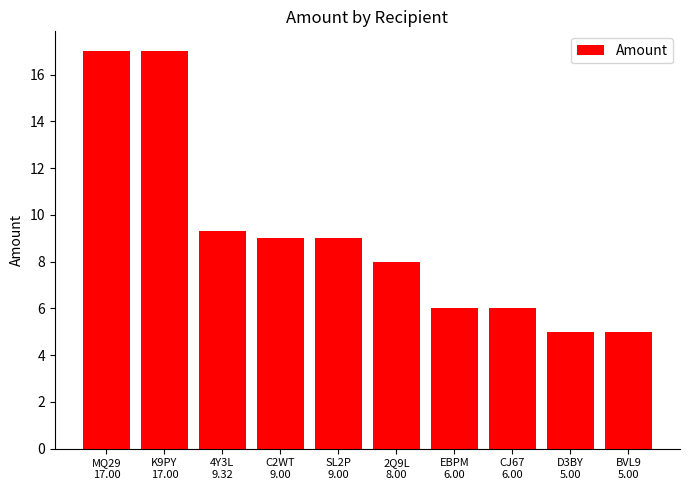

Are the bars horizontal?

No